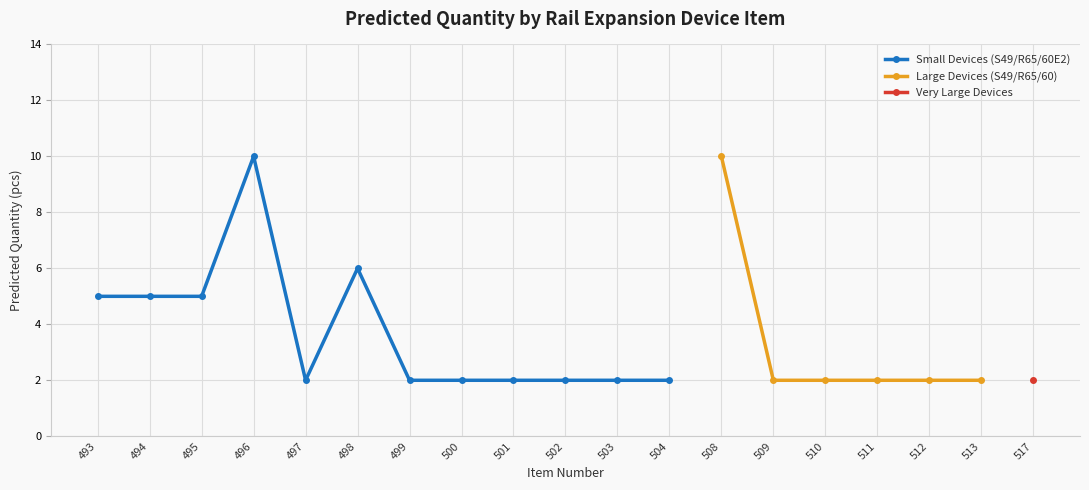

True or false: Small Devices (S49/R65/60E2) and Very Large Devices intersect in this chart.

False